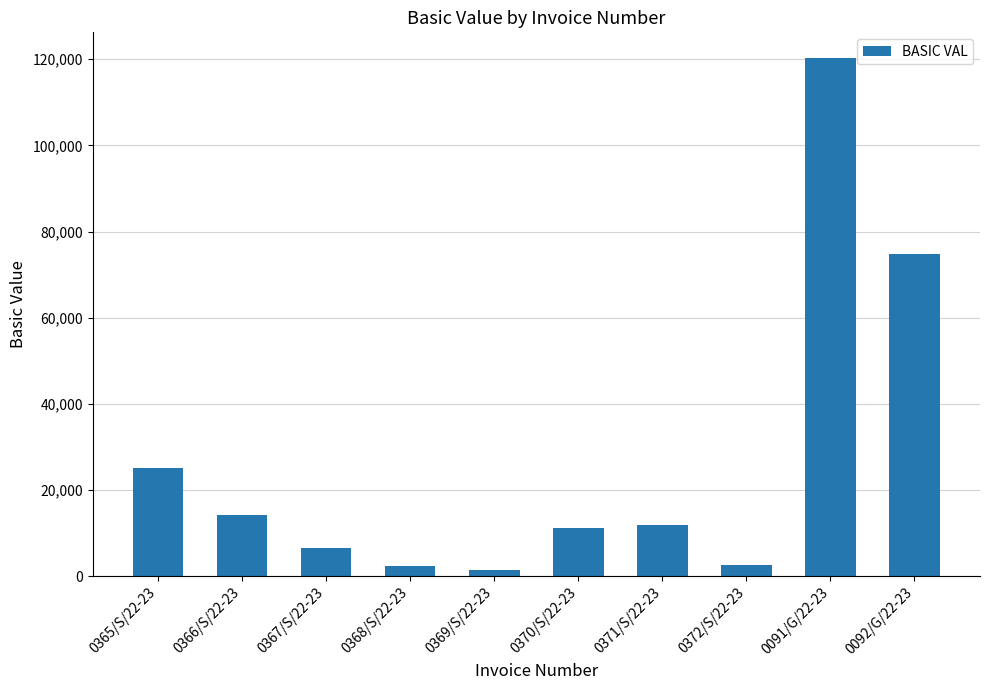

What is the ratio of the value at 0370/S/22-23 to the value at 0371/S/22-23?

1.0